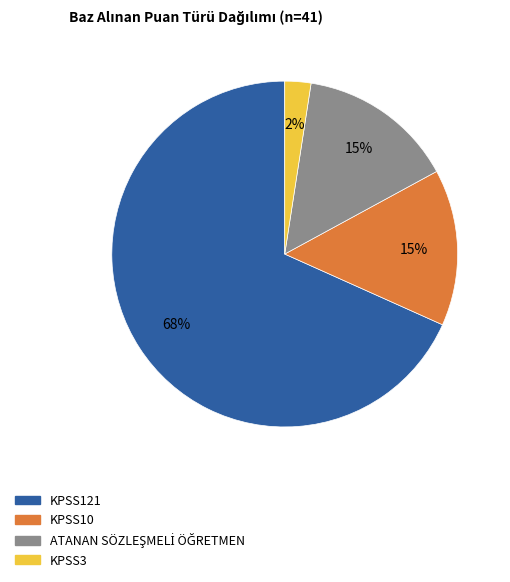

Between KPSS3 and KPSS10, which is larger?

KPSS10